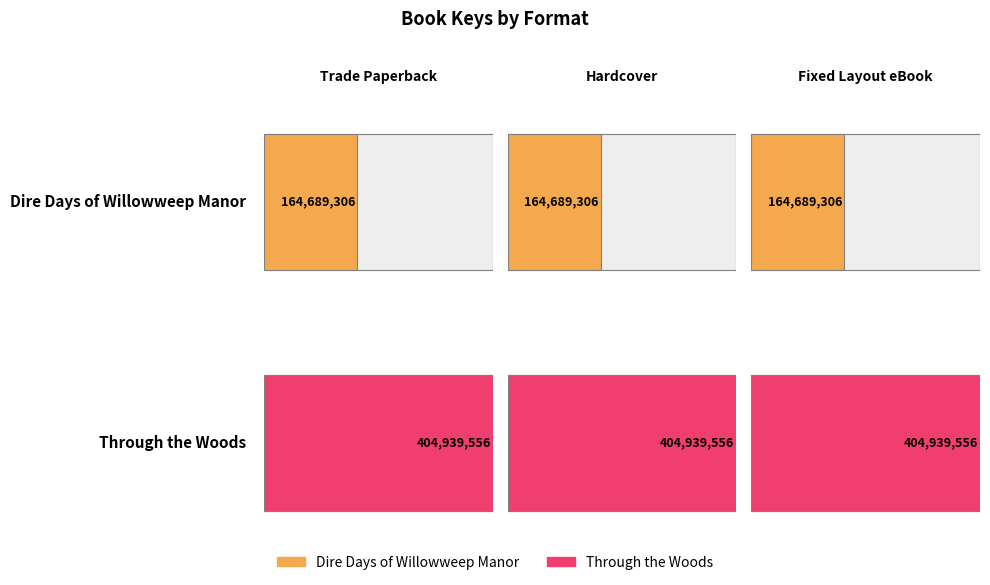

What is the value of the 2nd bar from the left?

164689306